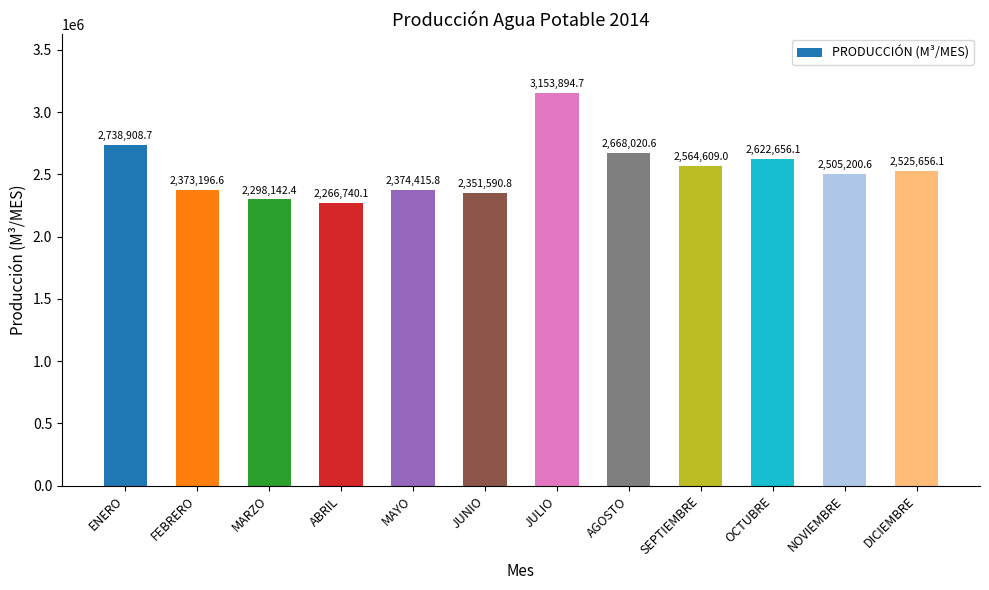

List the labels in order of value, smallest first.

ABRIL, MARZO, JUNIO, FEBRERO, MAYO, NOVIEMBRE, DICIEMBRE, SEPTIEMBRE, OCTUBRE, AGOSTO, ENERO, JULIO